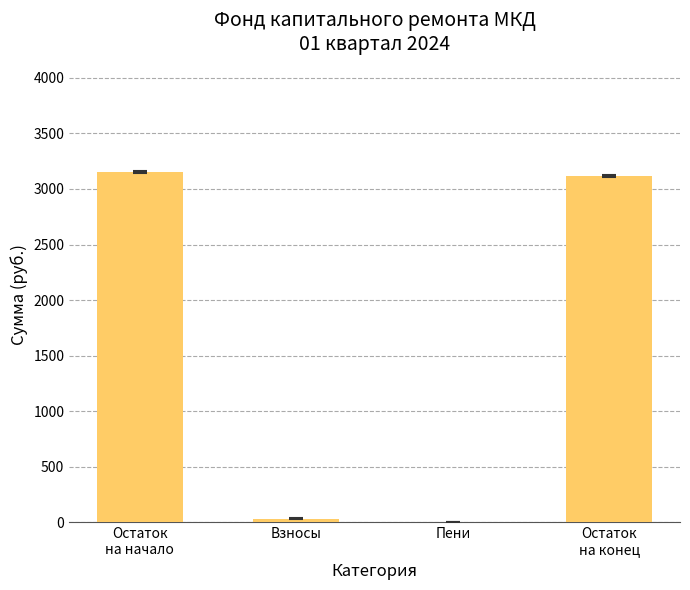

True or false: the data shows 0.6 at Пени.

True